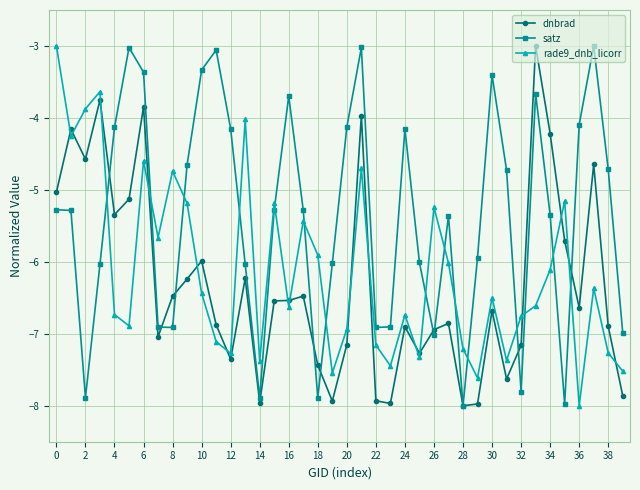

What is the value of the satz point at the 13th from the left?

-4.2